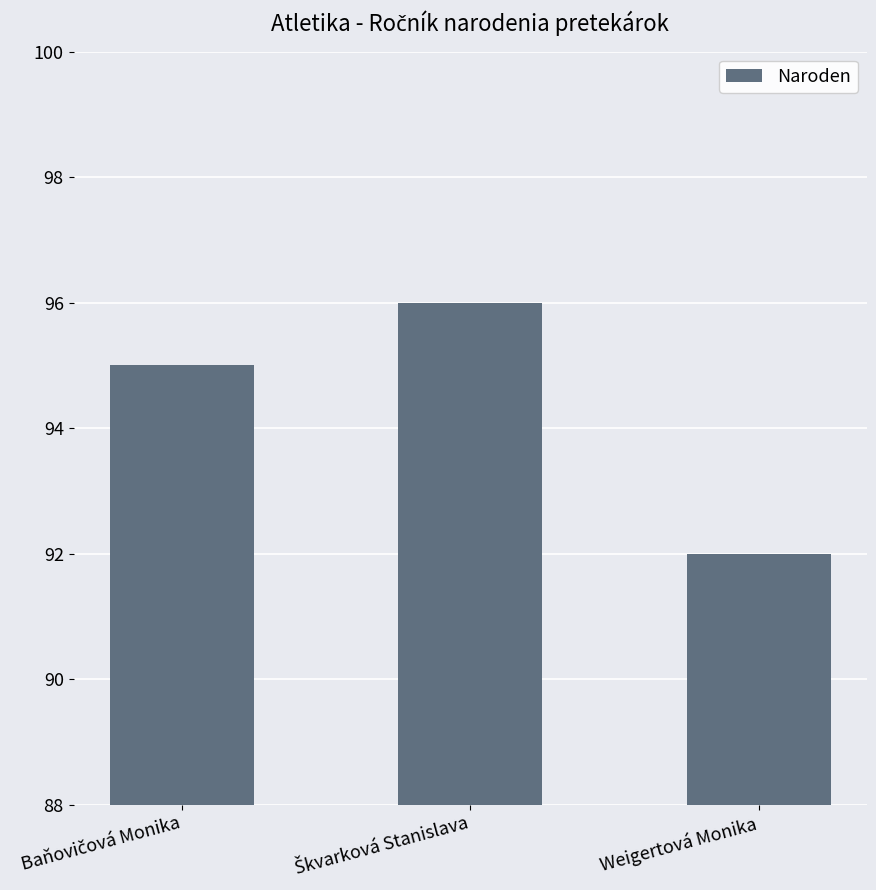

How many distinct data groups are displayed?

1